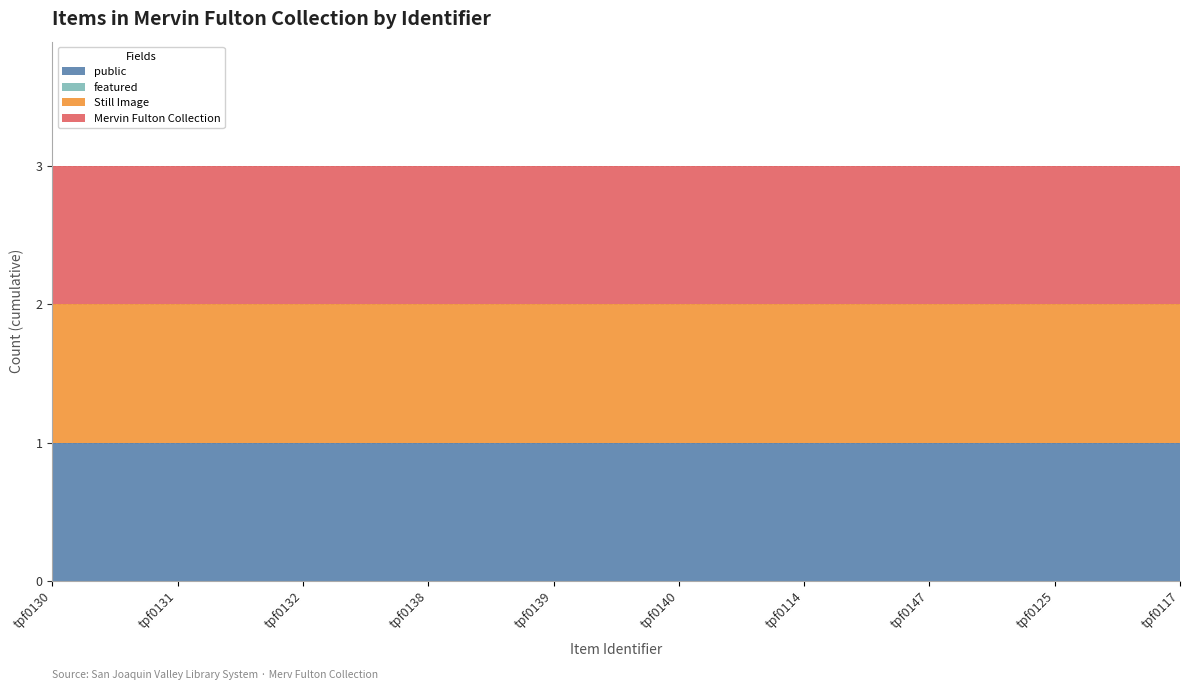

Reading right to left, list all the values displayed in this chart.

public: 1	1	1	1	1	1	1	1	1	1
featured: 0	0	0	0	0	0	0	0	0	0
Still Image: 1	1	1	1	1	1	1	1	1	1
Mervin Fulton Collection: 1	1	1	1	1	1	1	1	1	1